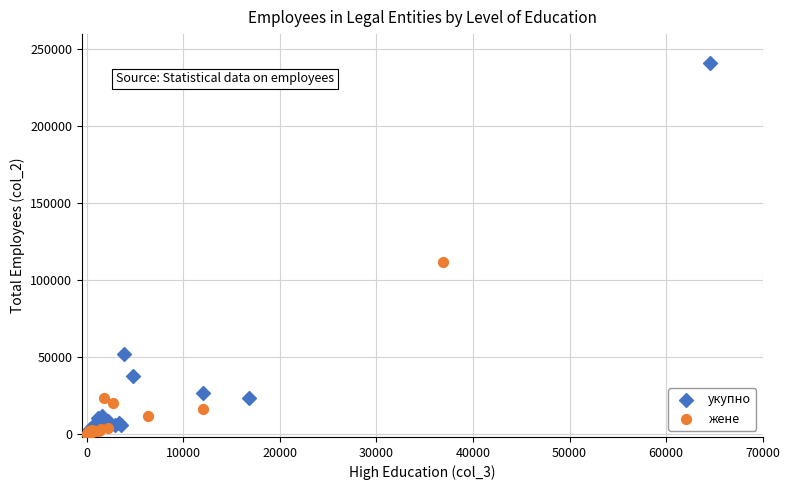

Which series reaches the maximum Y coordinate?

укупно